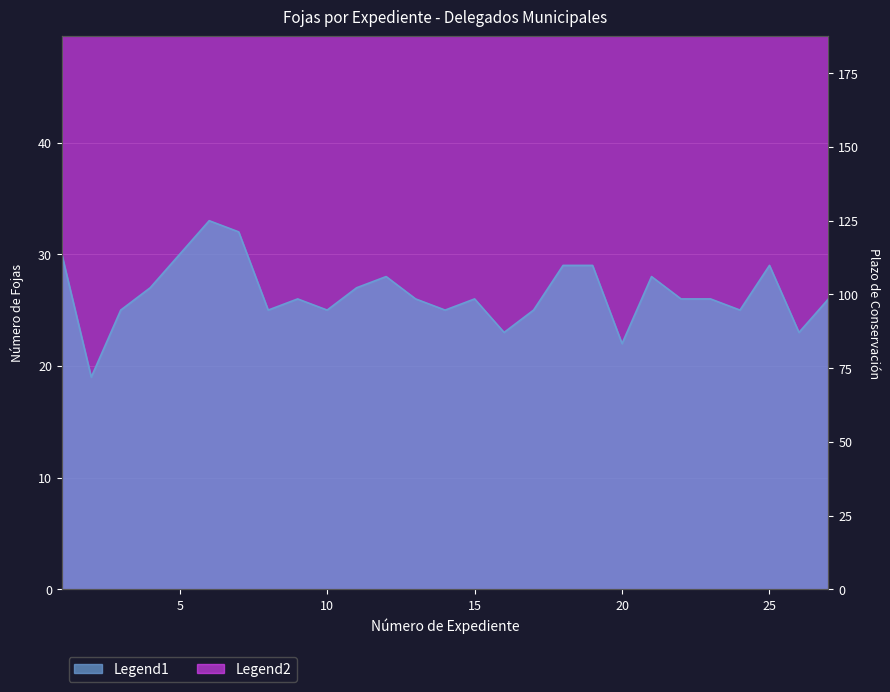

Is it true that the value at 26 is 8?

False